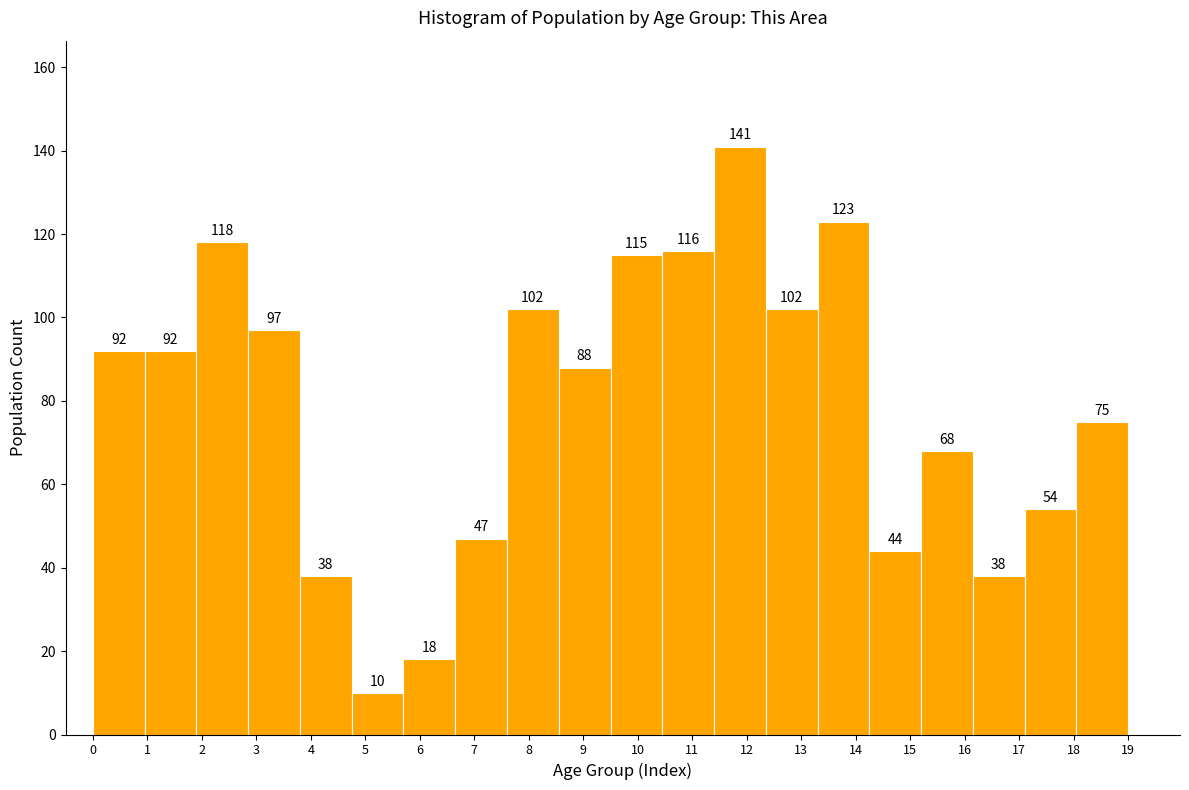

Which range on the x-axis has the tallest bar?

11.40 to 12.35